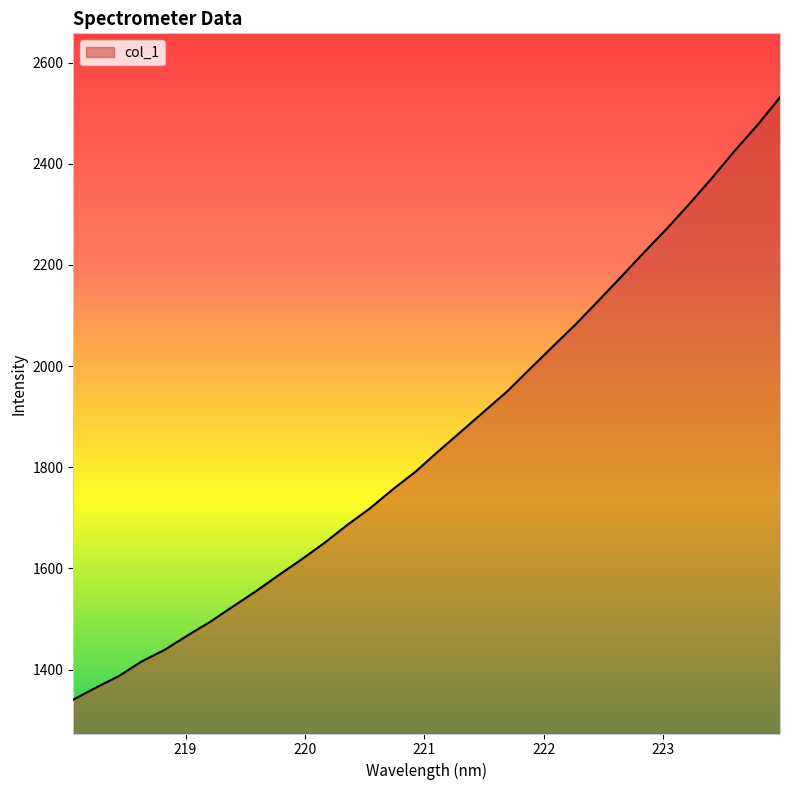

What is the greatest value displayed?

2531.5